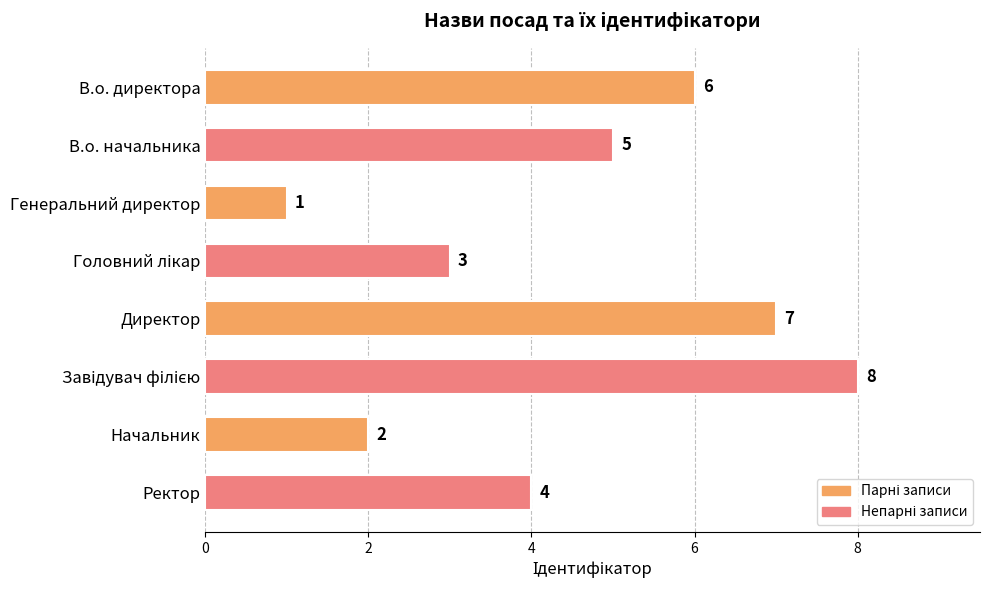

Is it true that the value at Ректор is 2?

False